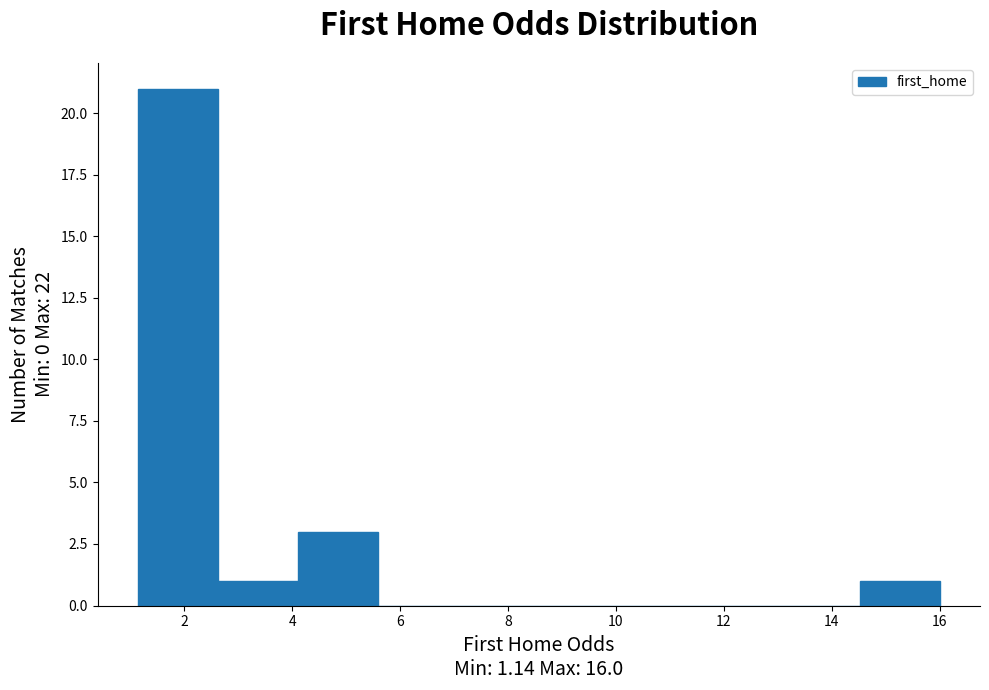

What is the height of the bar covering 2.6 to 4.2 on the x-axis? Neither the bar edges nor the heights are printed on the chart, so give them approximately, as read against the axes.

1